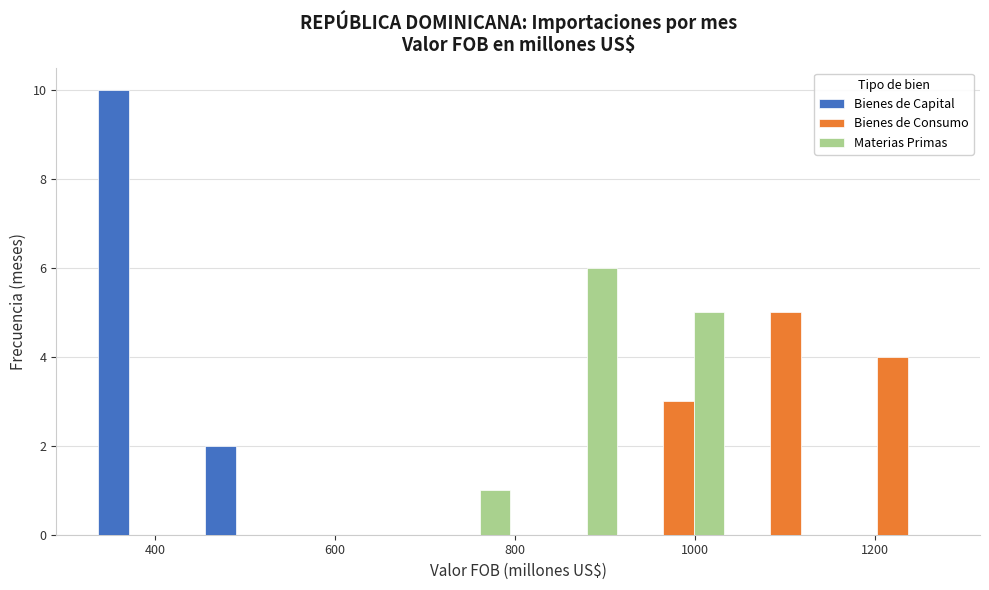

What is the height of the Bienes de Capital bar covering 320 to 440 on the x-axis? Neither the bar edges nor the heights are printed on the chart, so give them approximately, as read against the axes.

10